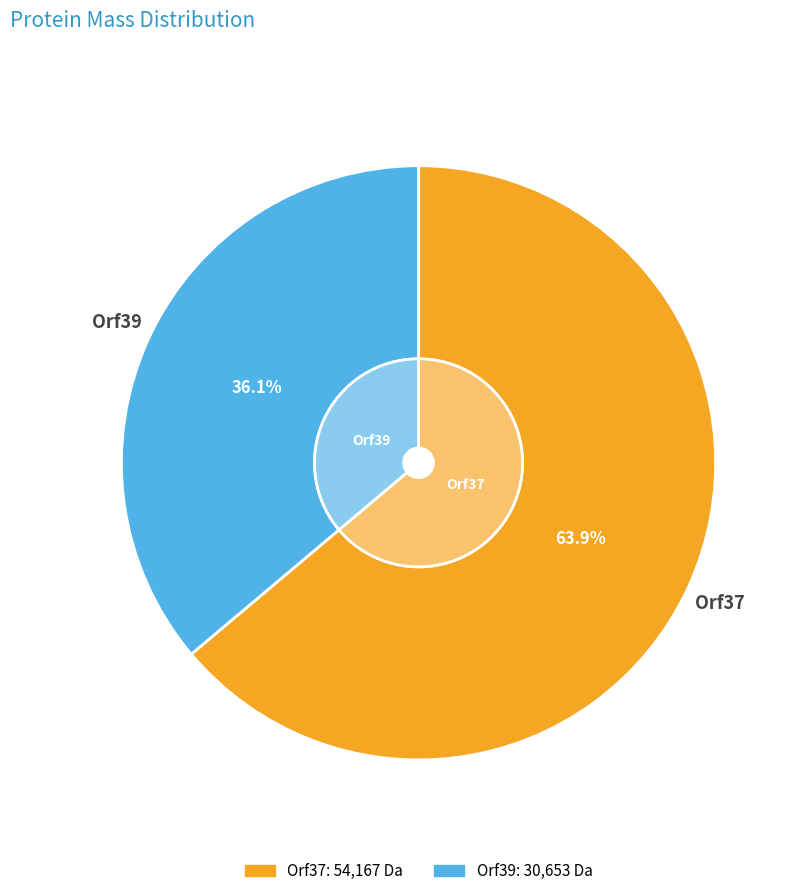

Count the number of slices in the pie.

2